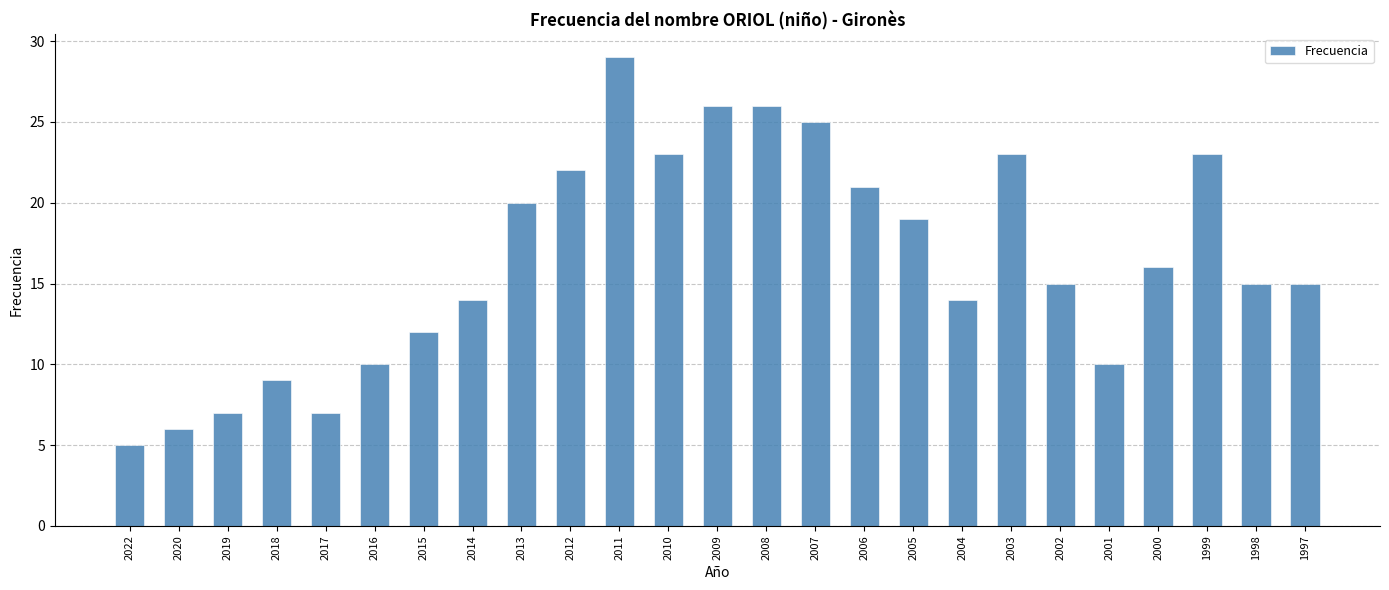

The value at 2009 is 44. True or false?

False